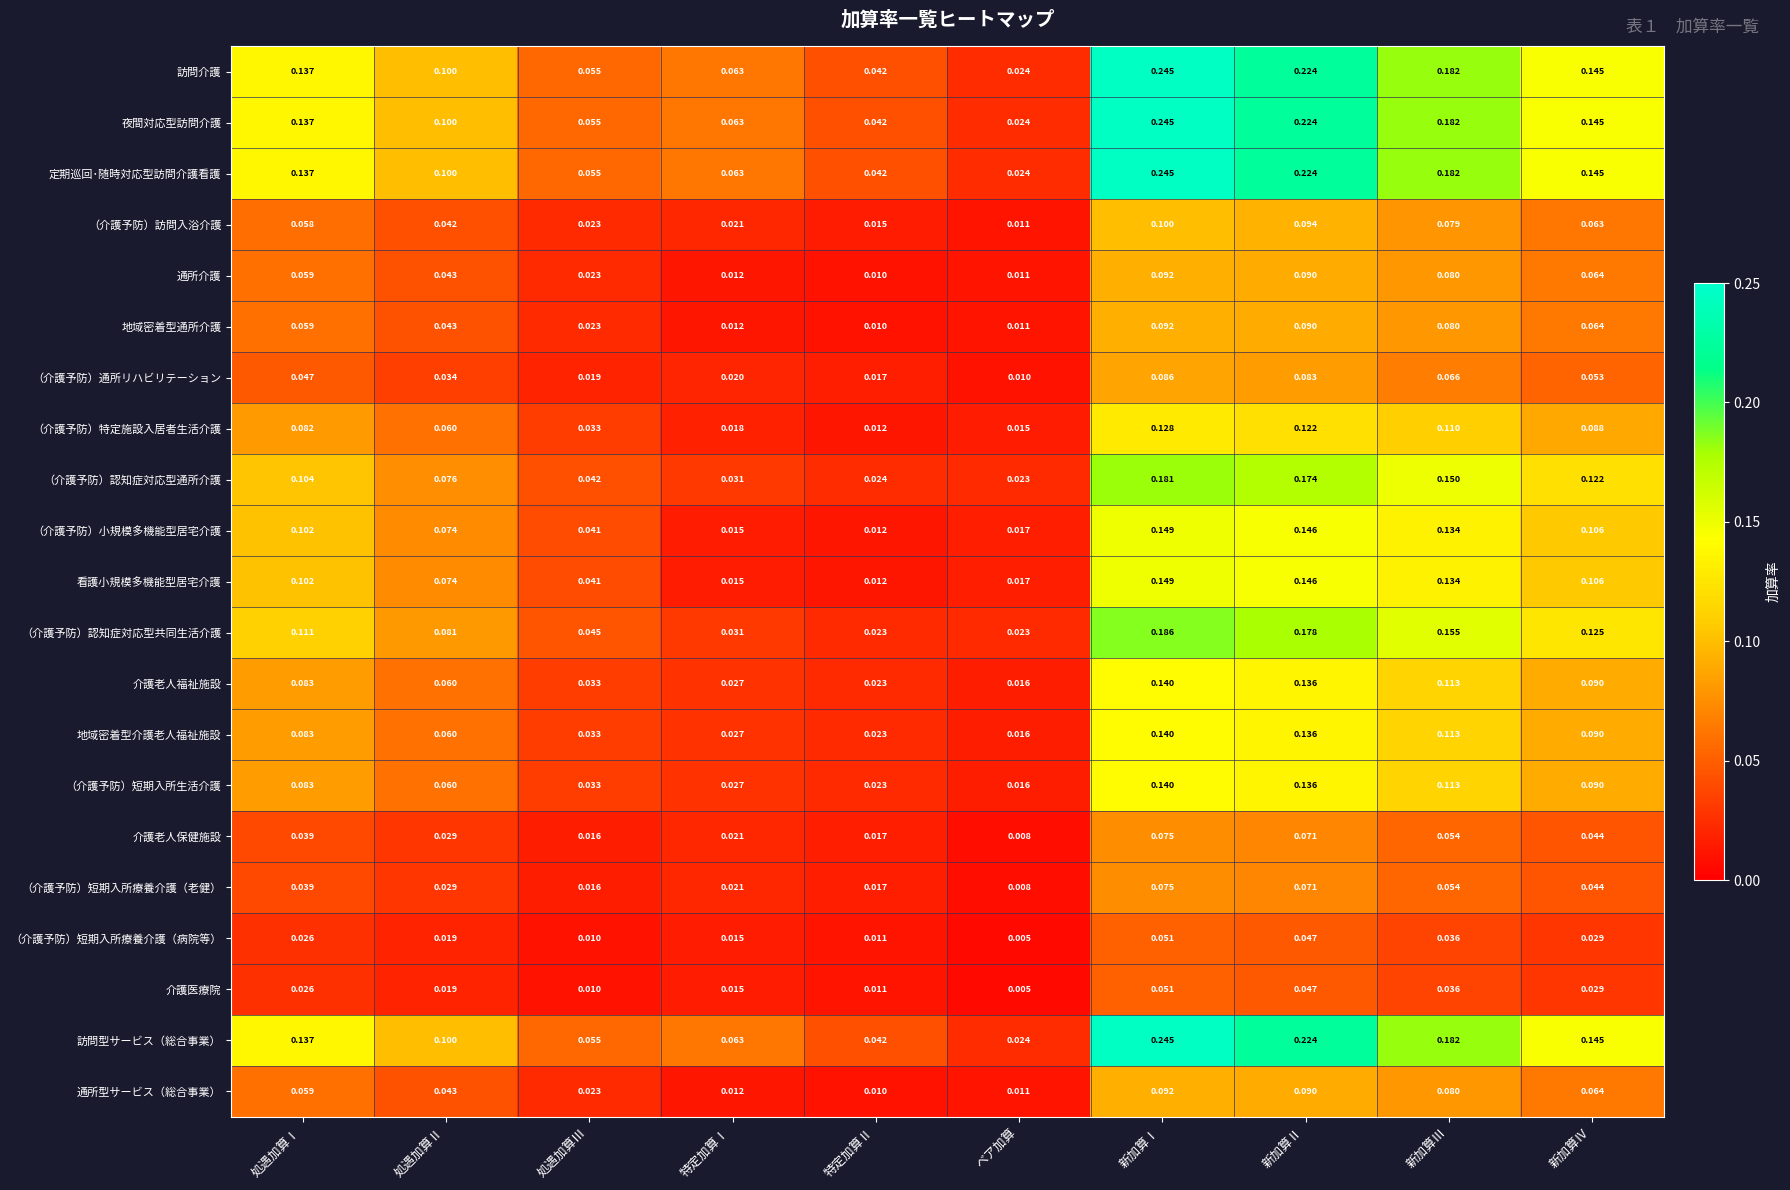

How many categories are shown in the chart?

10